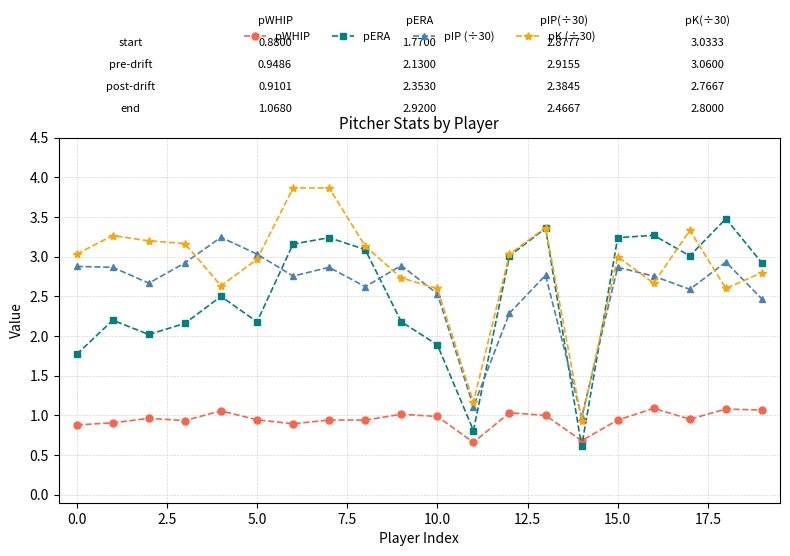

True or false: pERA has more than 1 points higher than both neighbors.

True